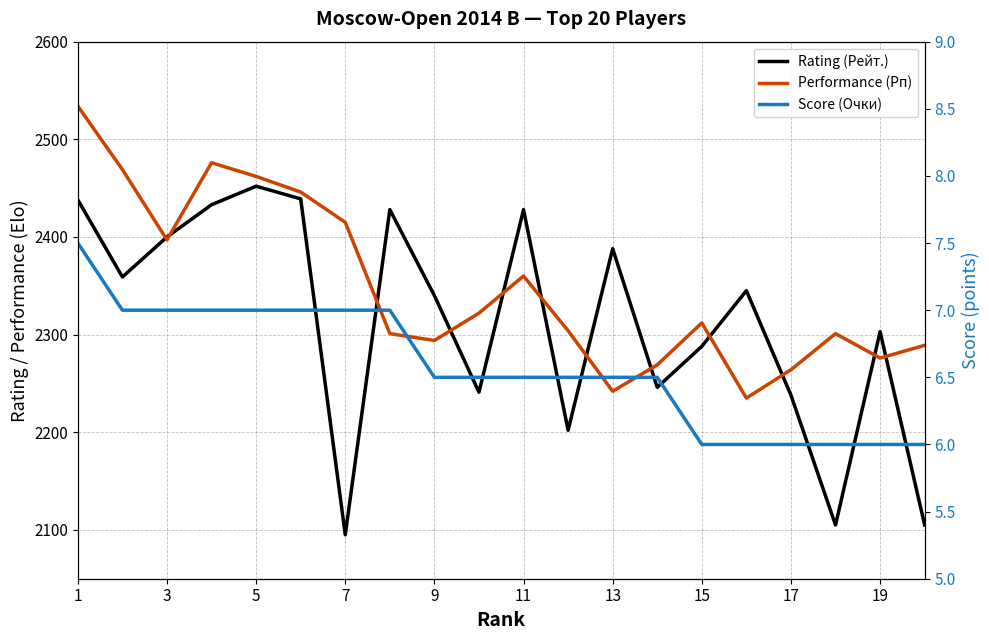

Count the number of categories in the chart.

20